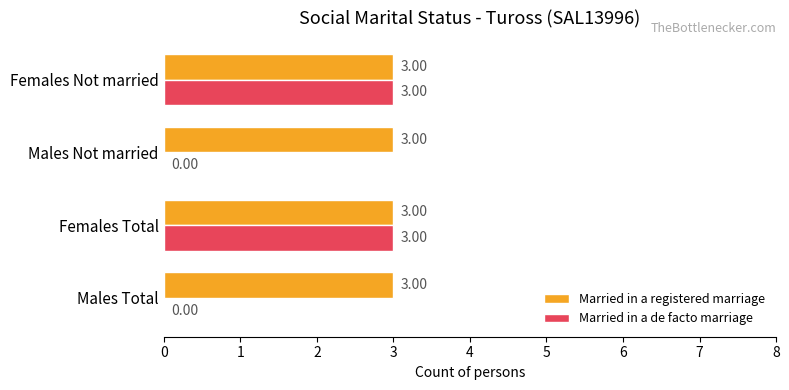

What is the total value across all series at Females Total?

6